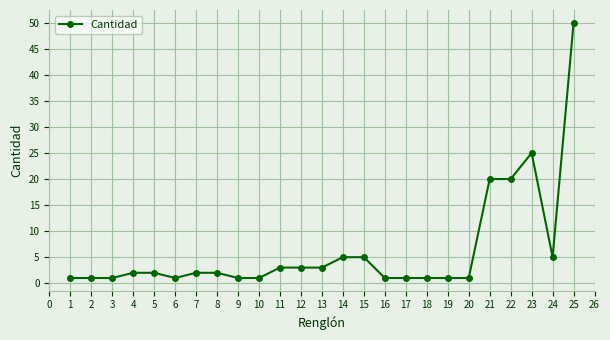

Which label corresponds to the largest value in the chart?

25